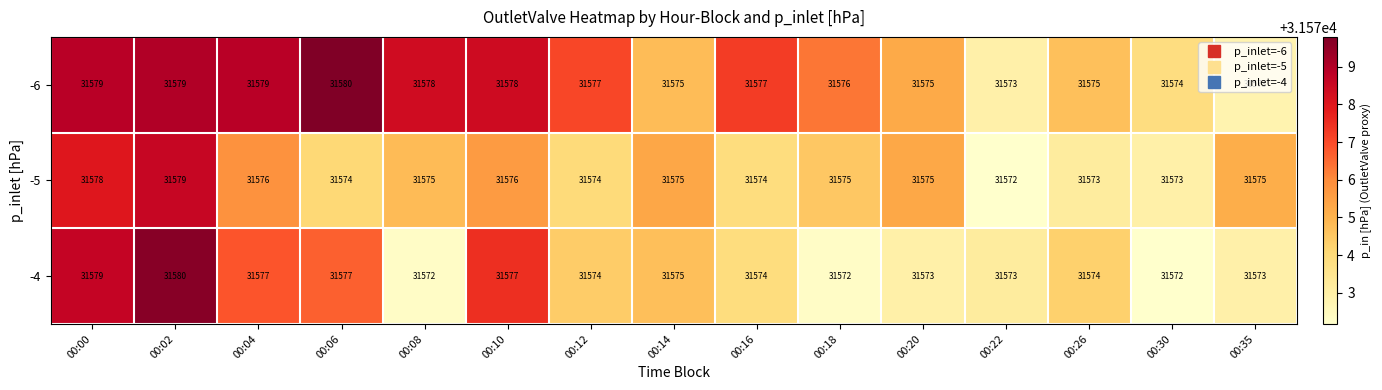

Which series has the largest total across all categories?

-6